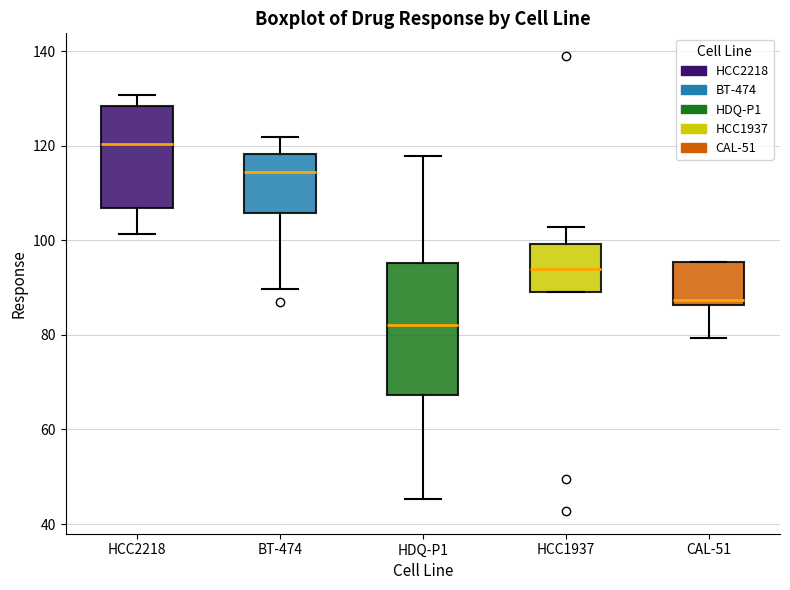

Reading left to right, transcribe this box plot: for each box, give where its median line is, the range the box spans, and where its two whiskers end, as read against the y-axis. The values are not printed on the chart, so give them approximately, as read against the axis.

HCC2218: median 120, box 106 to 128, whiskers 102 to 130
BT-474: median 114, box 106 to 118, whiskers 90 to 122
HDQ-P1: median 82, box 68 to 96, whiskers 46 to 118
HCC1937: median 94, box 90 to 100, whiskers 90 to 102
CAL-51: median 88, box 86 to 96, whiskers 80 to 96